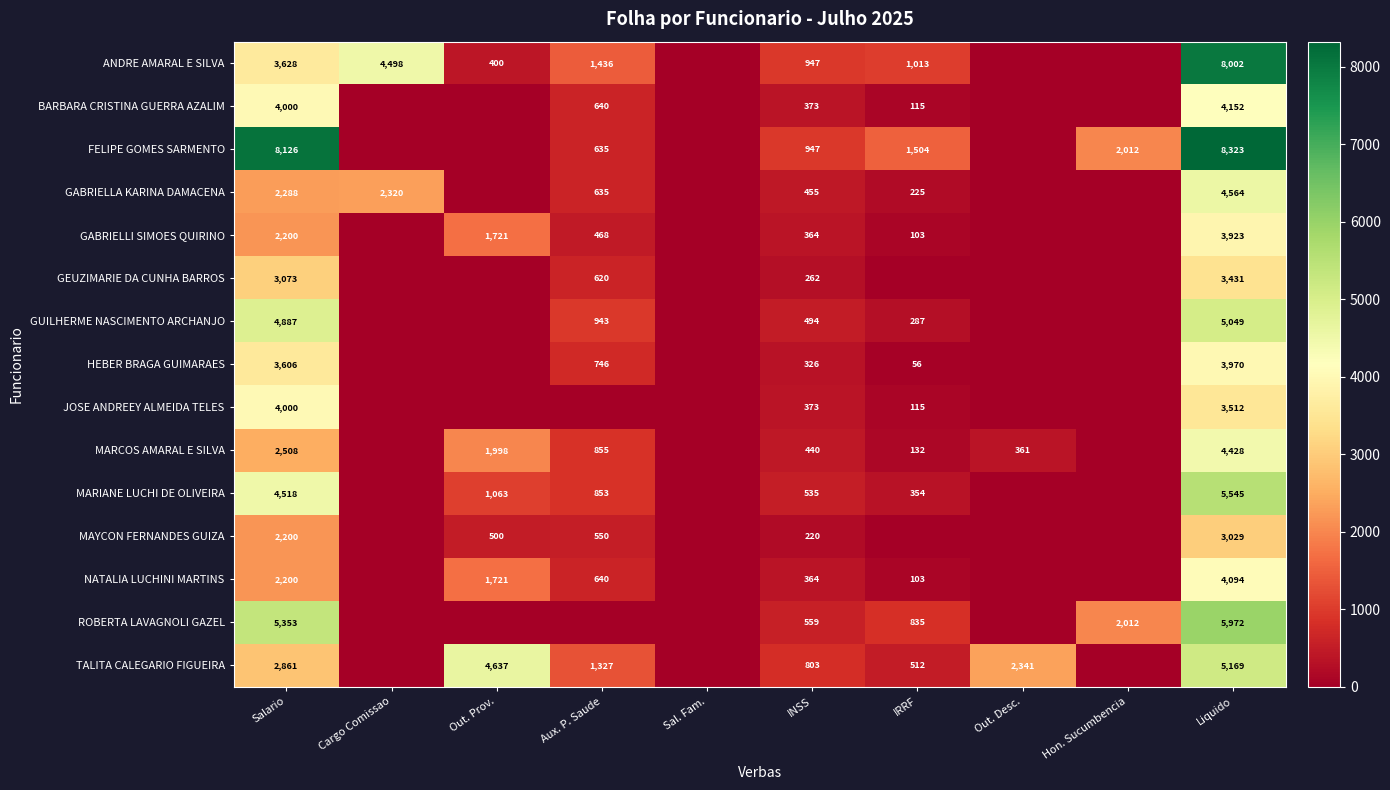

What is the difference between the highest and lowest values at INSS?

727